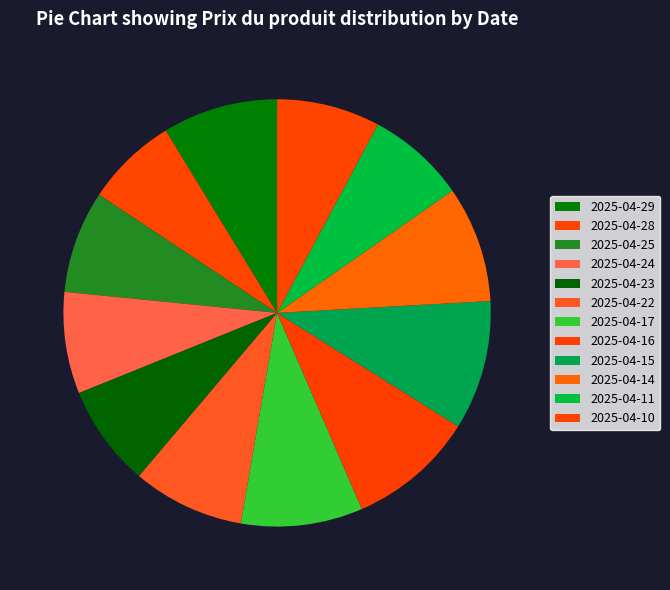

What is the smallest slice in the pie chart?

2025-04-28